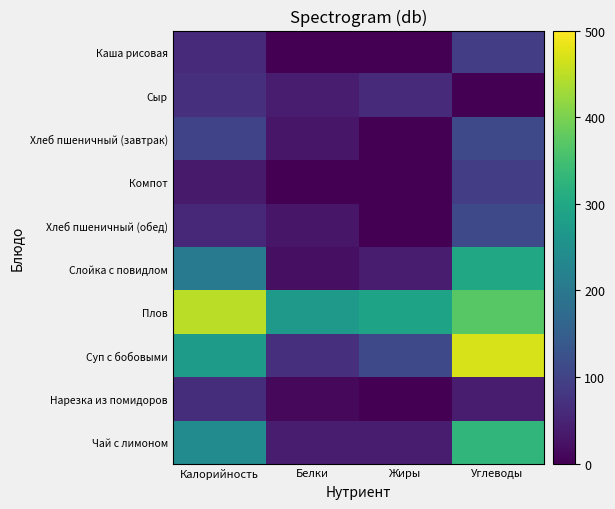

Reading left to right, transcribe all the data shown in this chart.

Чай с лимоном: Калорийность=242	Белки=40	Жиры=40	Углеводы=330
Нарезка из помидоров: Калорийность=65	Белки=10	Жиры=0	Углеводы=40
Суп с бобовыми: Калорийность=274	Белки=70	Жиры=110	Углеводы=470
Плов: Калорийность=449	Белки=270	Жиры=290	Углеводы=370
Слойка с повидлом: Калорийность=205	Белки=20	Жиры=40	Углеводы=300
Хлеб пшеничный (обед): Калорийность=58	Белки=30	Жиры=0	Углеводы=110
Компот: Калорийность=36	Белки=0	Жиры=0	Углеводы=90
Хлеб пшеничный (завтрак): Калорийность=100	Белки=30	Жиры=0	Углеводы=110
Сыр: Калорийность=68	Белки=40	Жиры=60	Углеводы=0
Каша рисовая: Калорийность=60	Белки=0	Жиры=0	Углеводы=90